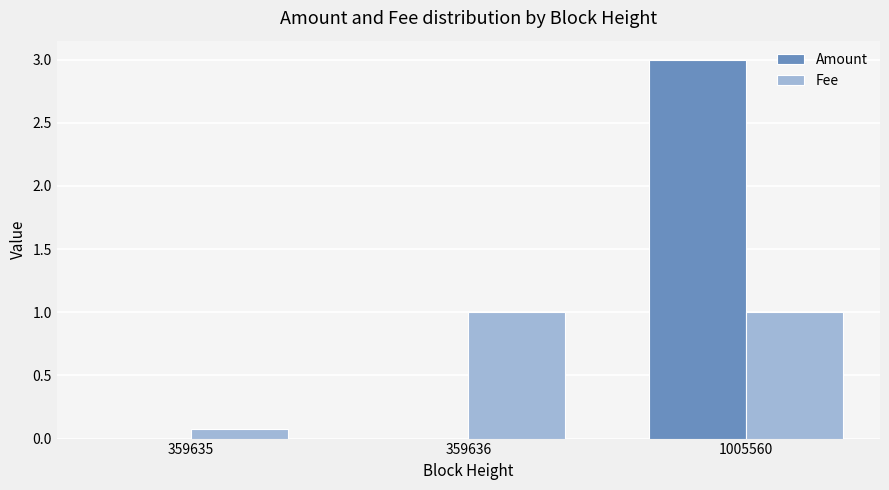

What is the highest value of the Fee series?

1.0